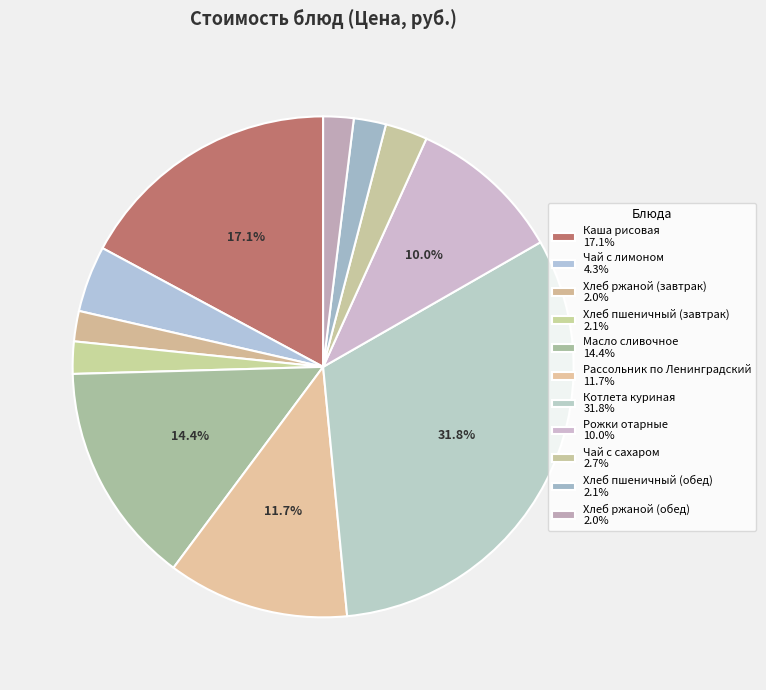

Count the number of slices in the pie.

11